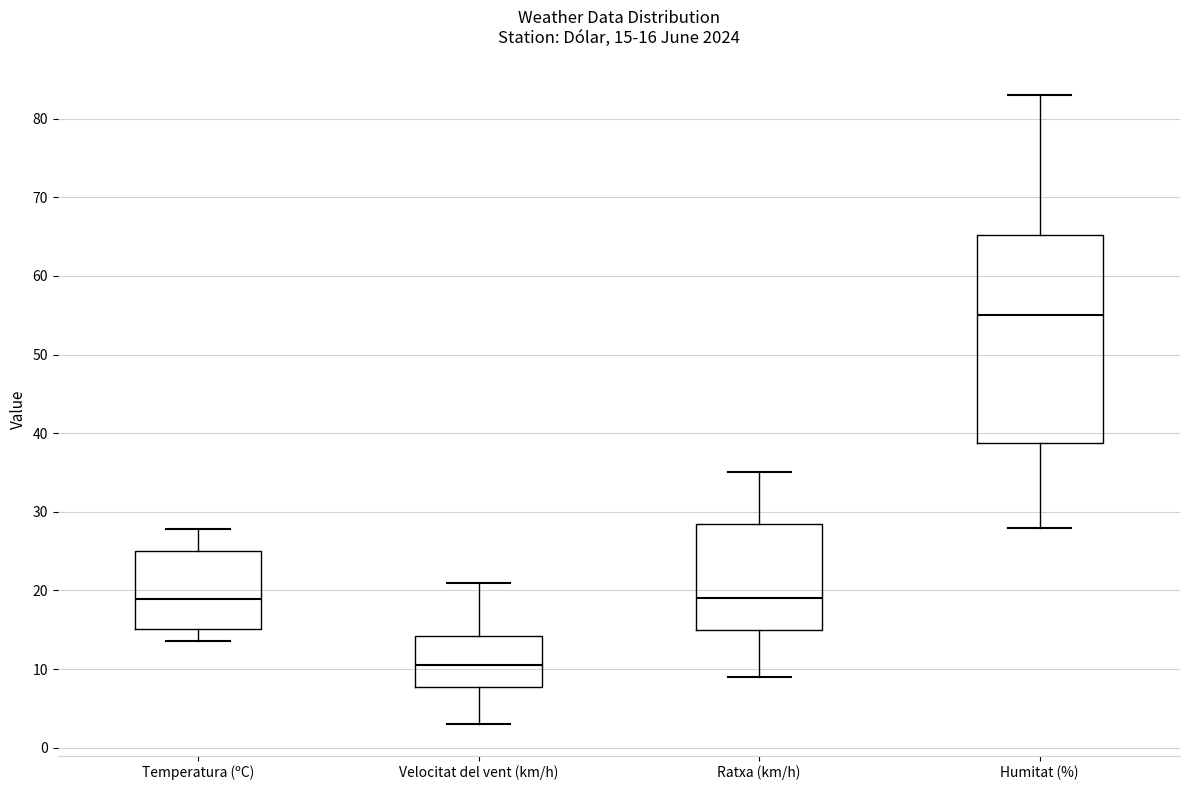

Comparing the boxes themselves (not the whiskers), which one is the tallest?

Humitat (%)